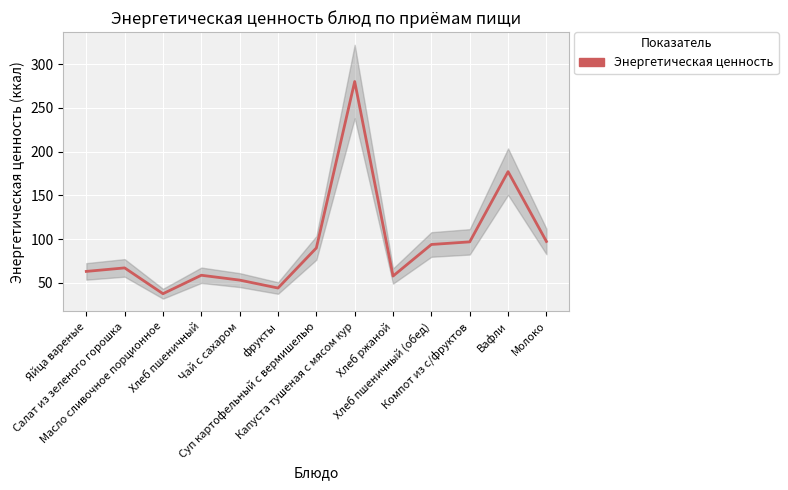

What value does the data have at Вафли?

177.0